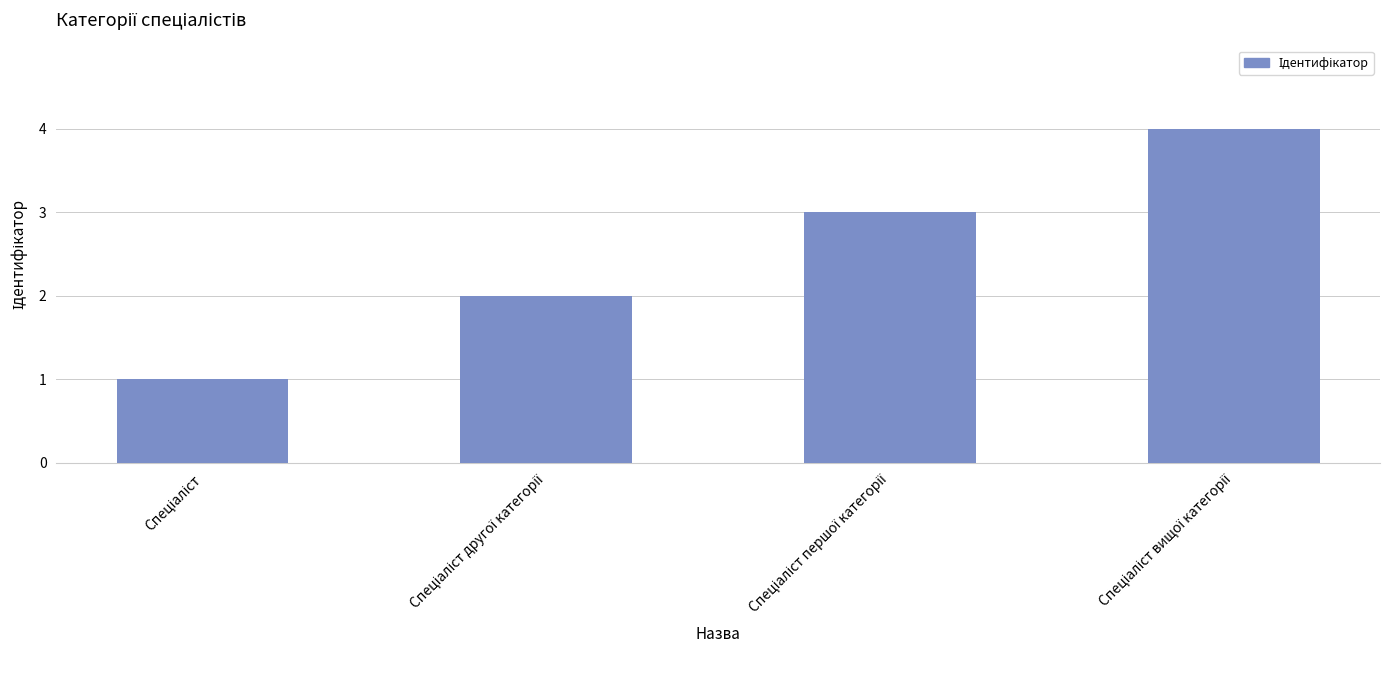

What is the difference between the maximum and minimum values?

3